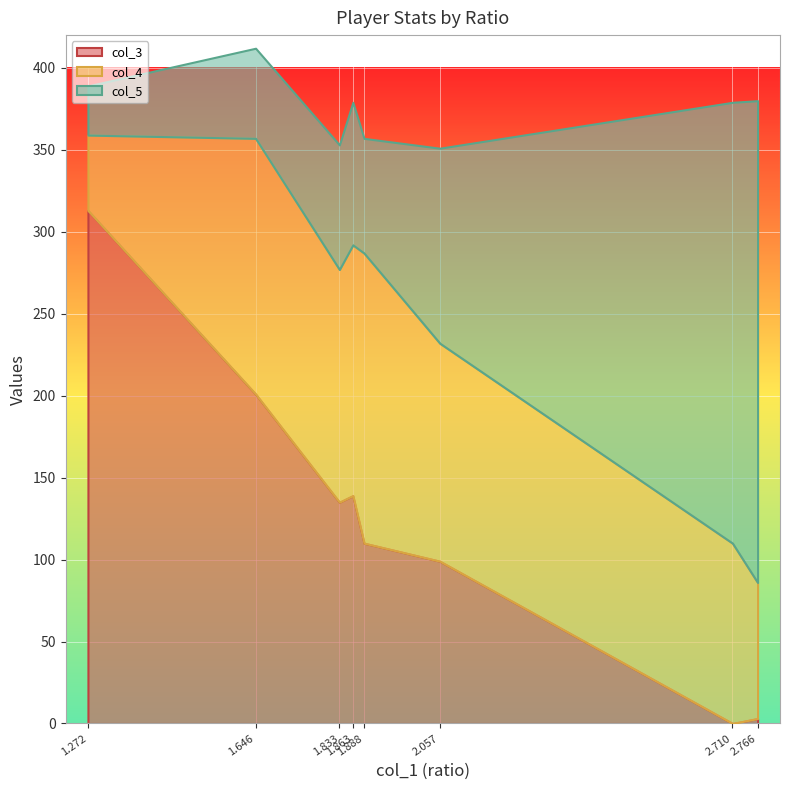

Is it true that col_3 equals 313 at Group1Player2?

True